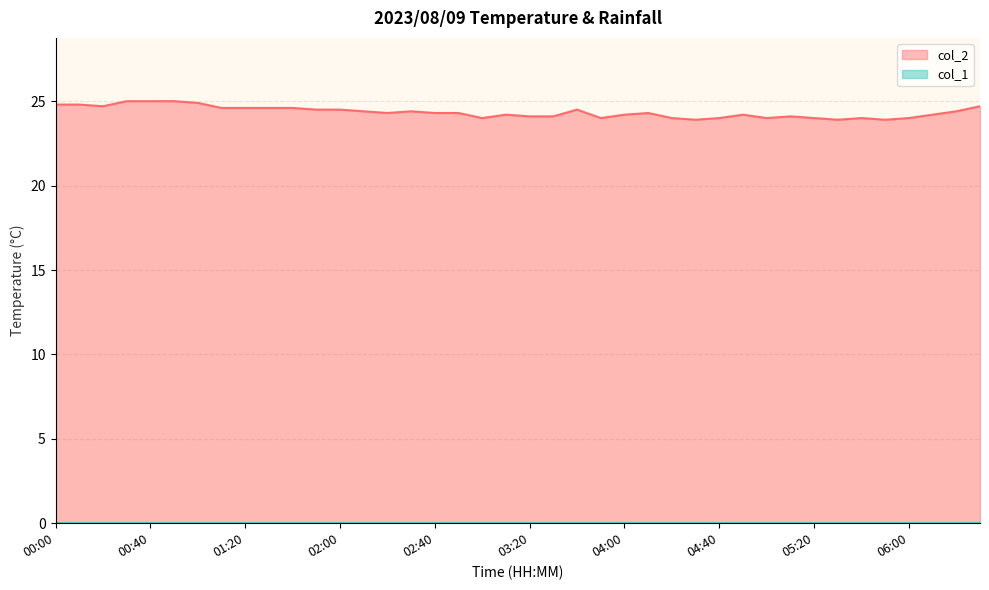

What is the smallest value displayed?

23.9